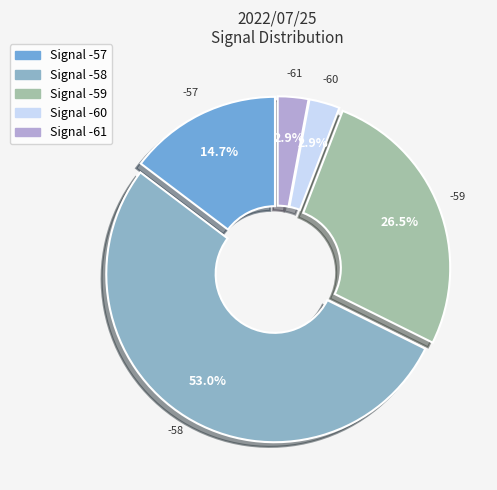

Count the number of slices in the pie.

5